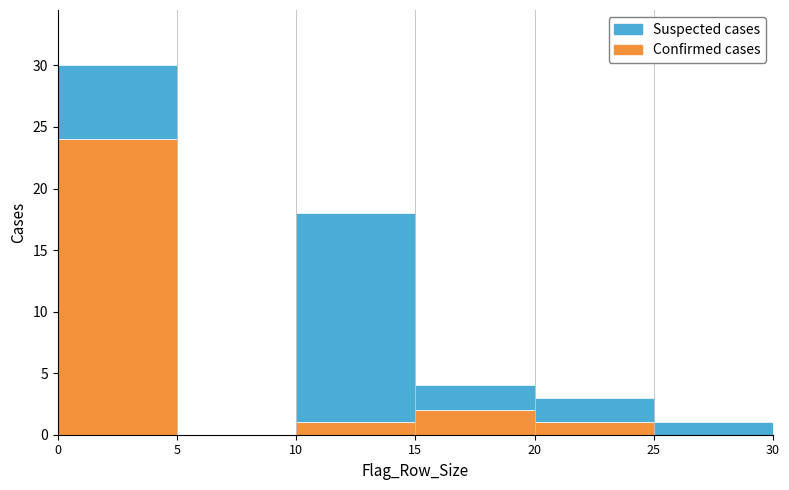

What is the total height of the stacked bar covering 15 to 20 on the x-axis? The values are not printed on the chart, so give them approximately, as read against the axis.

4